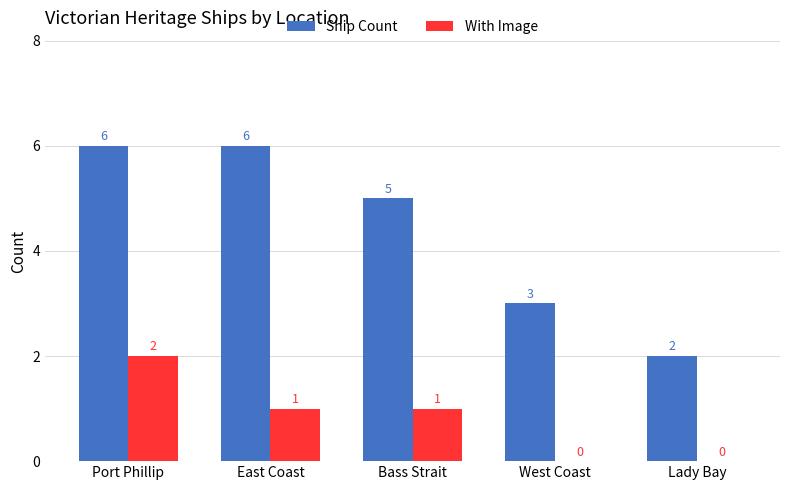

What is the sum of all With Image values?

4